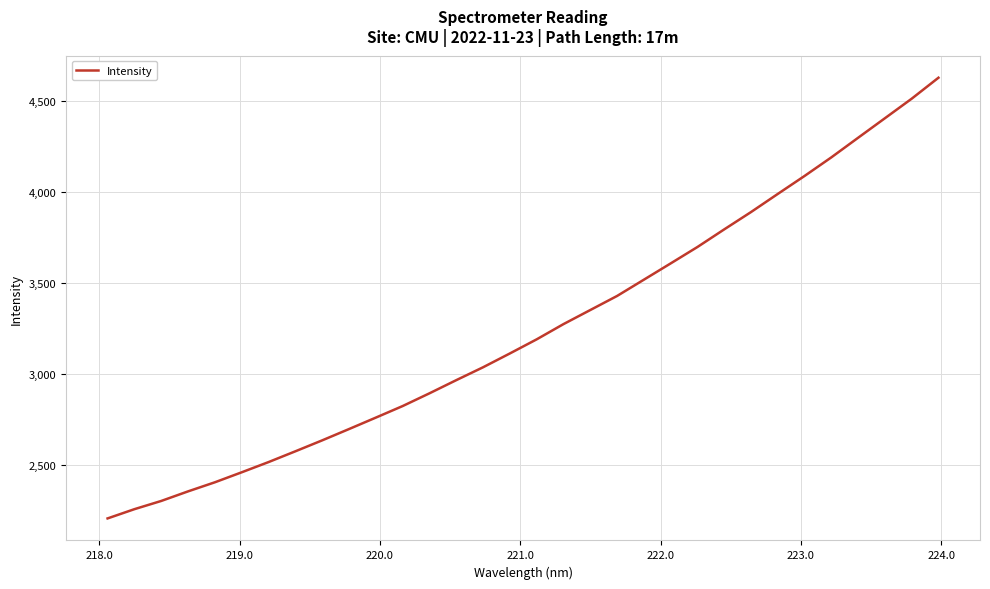

What is the minimum value shown in the chart?

2206.2